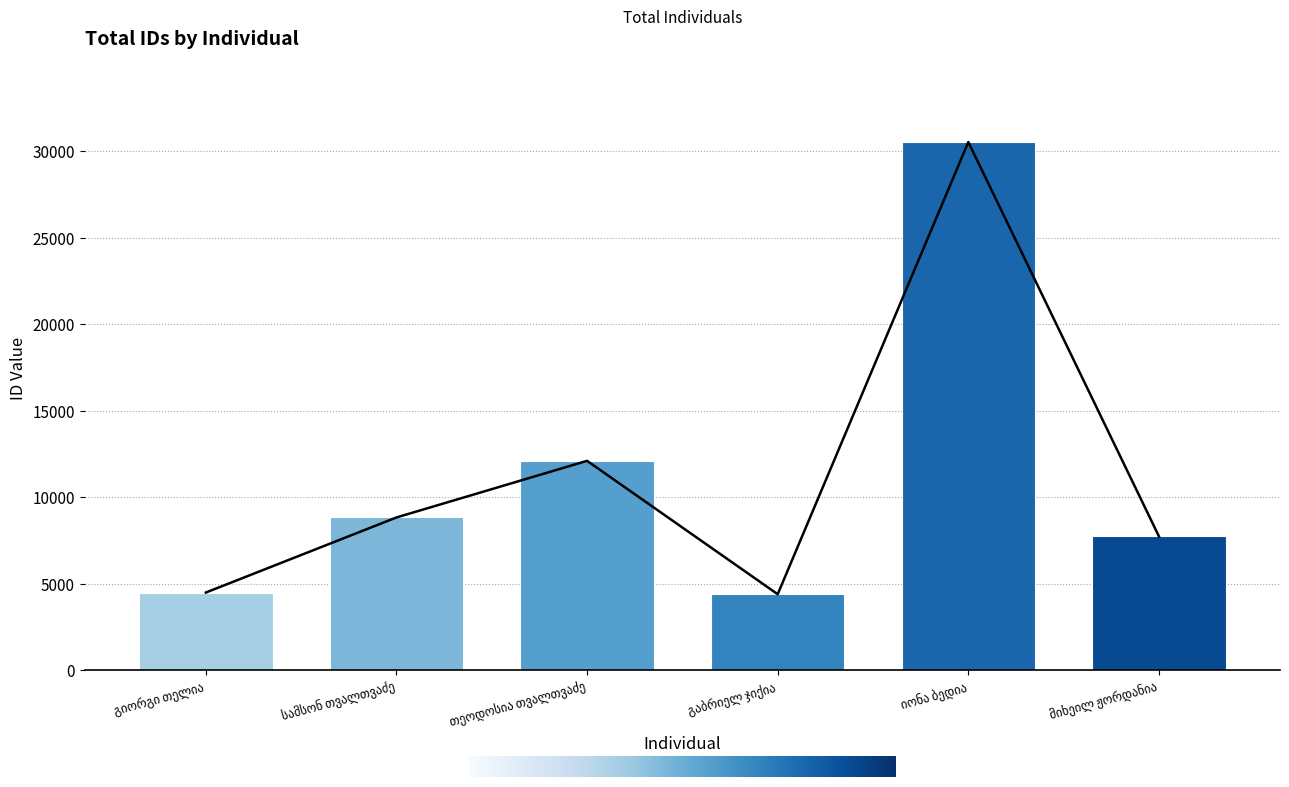

Approximately how many times larger is the value at თეოდოსია თვალთვაძე compared to გაბრიელ ჯიქია?

2.8